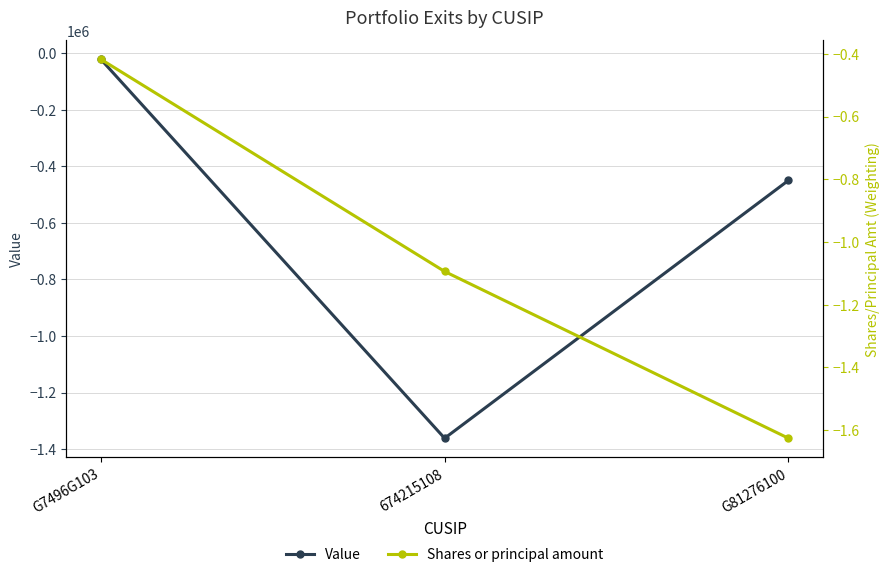

What is the value of the Value point at the 3rd from the left?

-450035